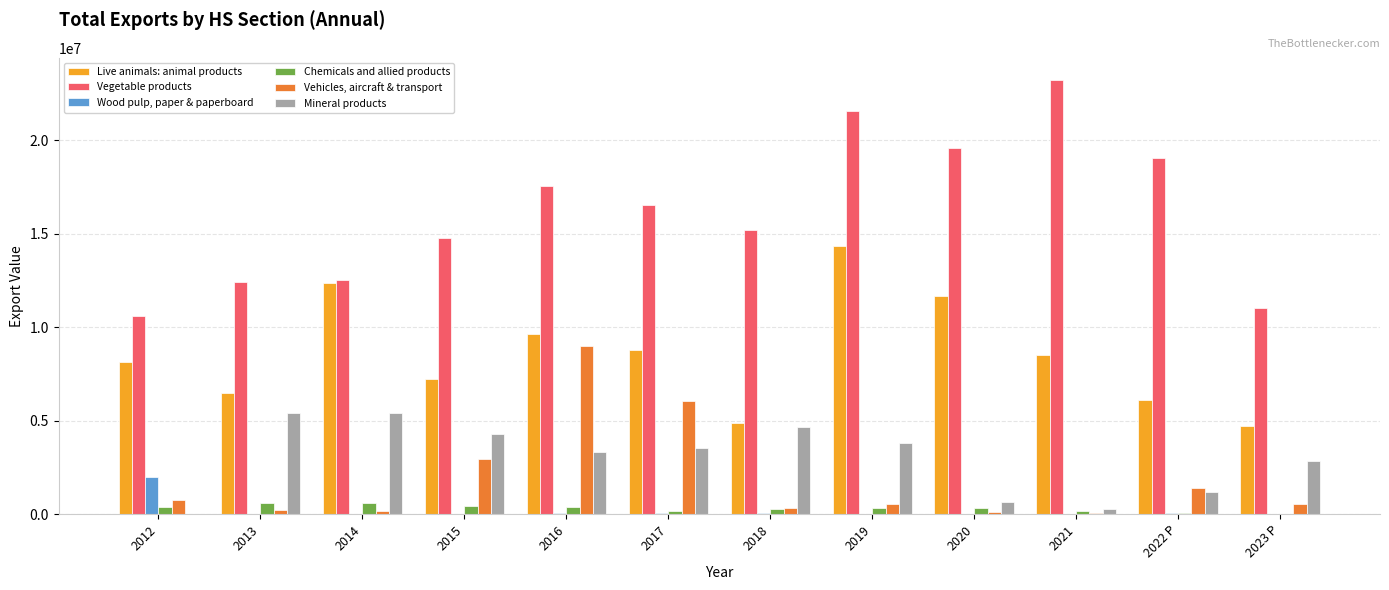

The value of Vegetable products at 2018 is 27404809.1. True or false?

False